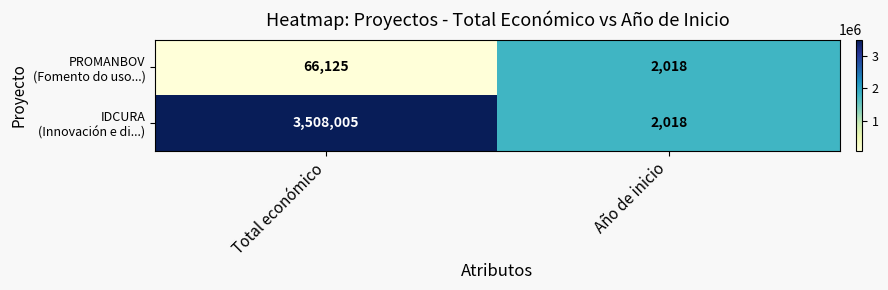

At which category does the chart reach its minimum across all series?

Año de inicio